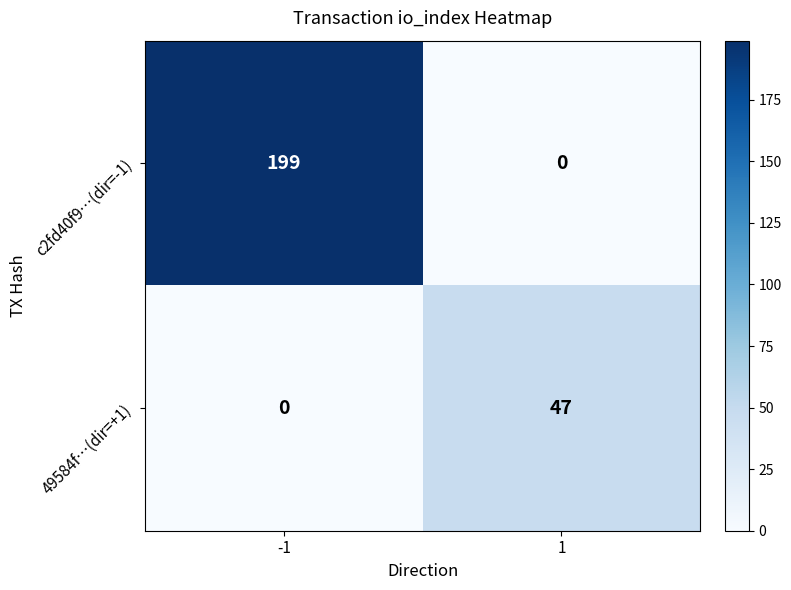

What is the sum of the 49584f…(dir=+1) values at 1 and -1?

47